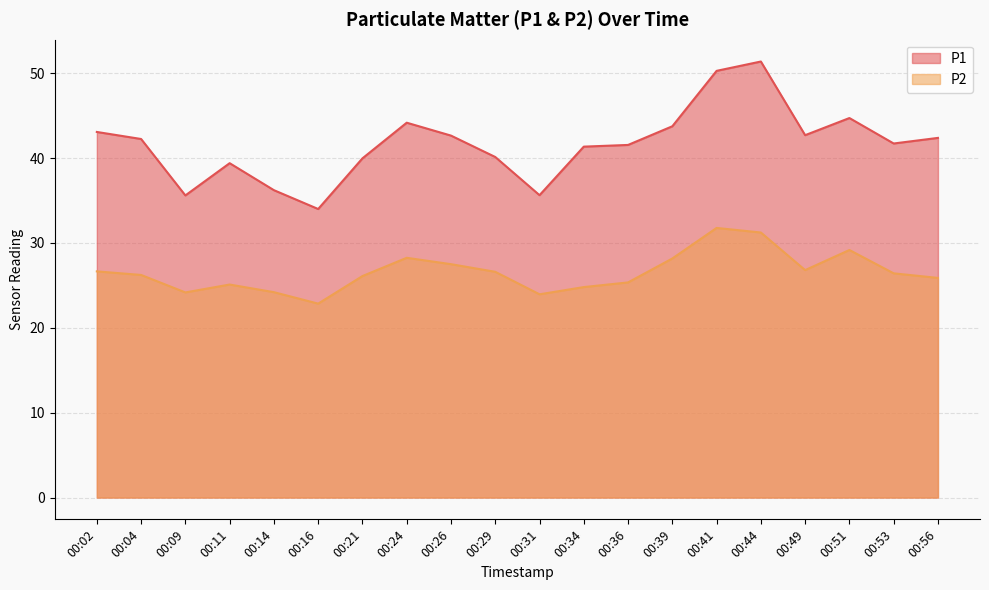

How many data points in P1 are above 42?

10